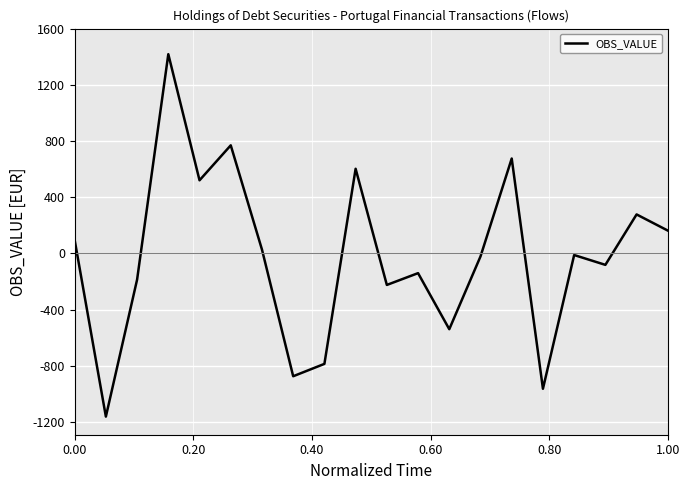

What is the difference between the maximum and minimum values?

2580.1